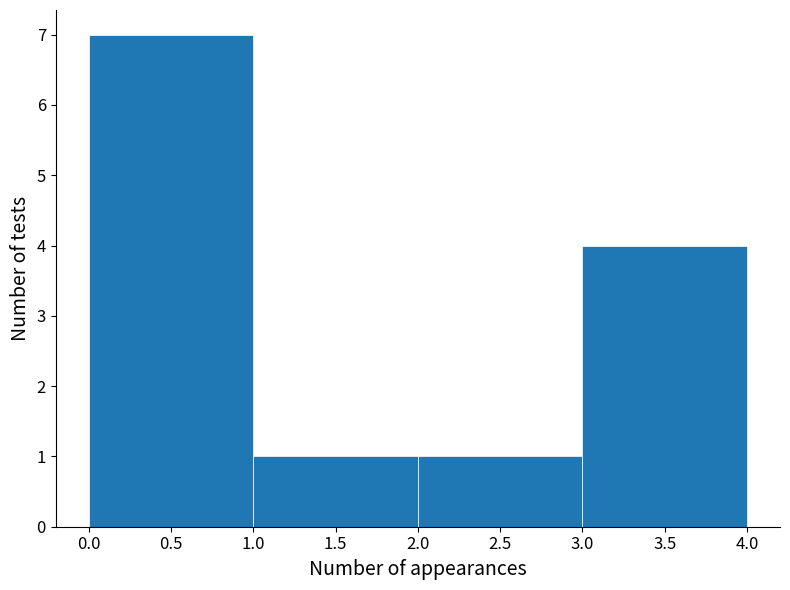

Reading left to right, transcribe this chart: for each bar, give the range it covers on the x-axis and its height. The values are not printed on the chart, so give them approximately, as read against the axis.

0.0 to 1.0: 7
1.0 to 2.0: 1
2.0 to 3.0: 1
3.0 to 4.0: 4